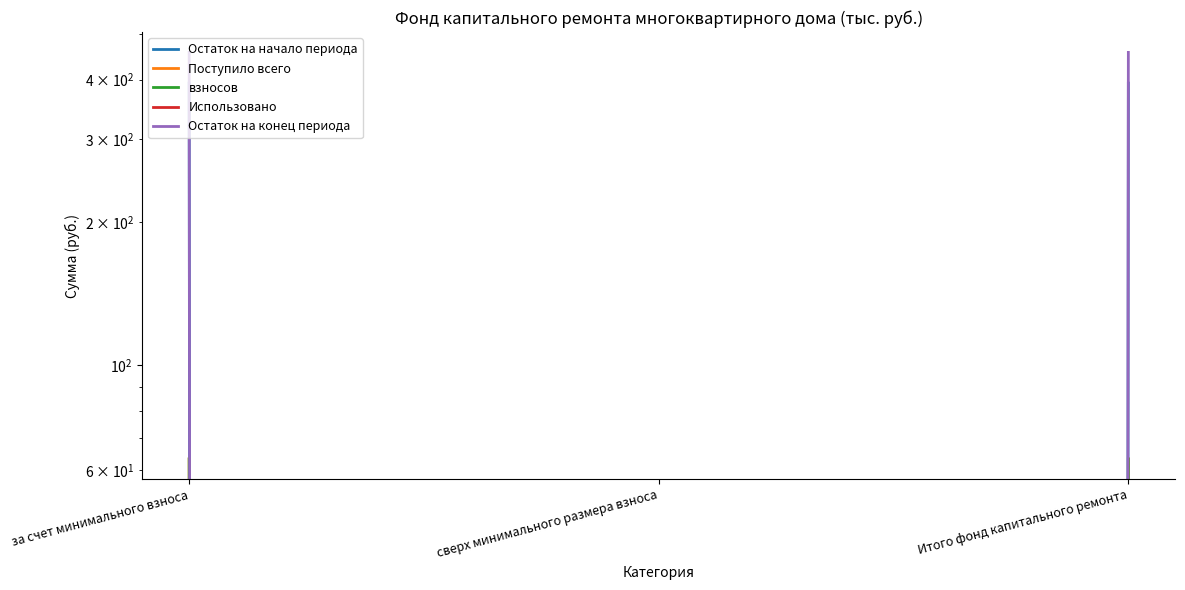

At how many categories does at least one series exceed 335?

2